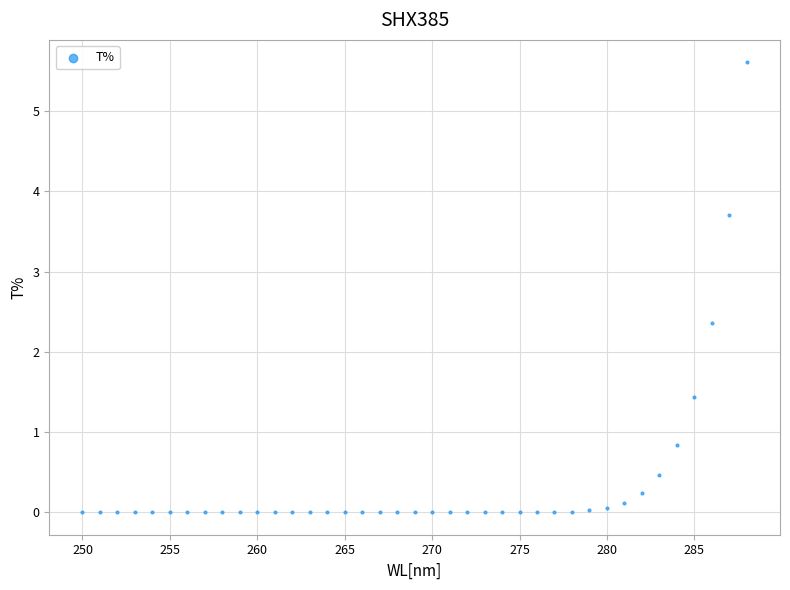

What Y value in the scatter plot is closest to 2?

2.4